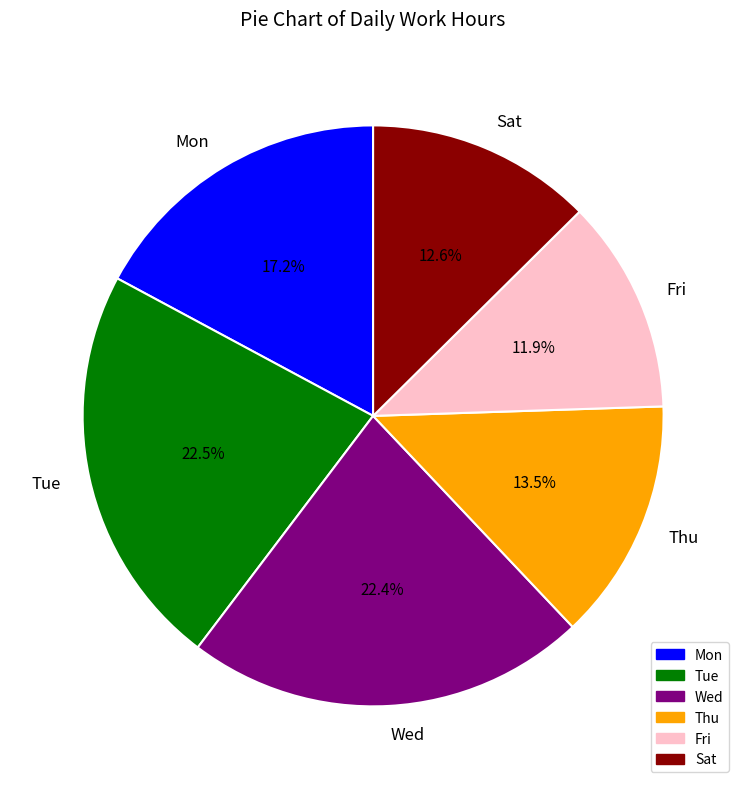

Is there a majority slice in this chart?

No